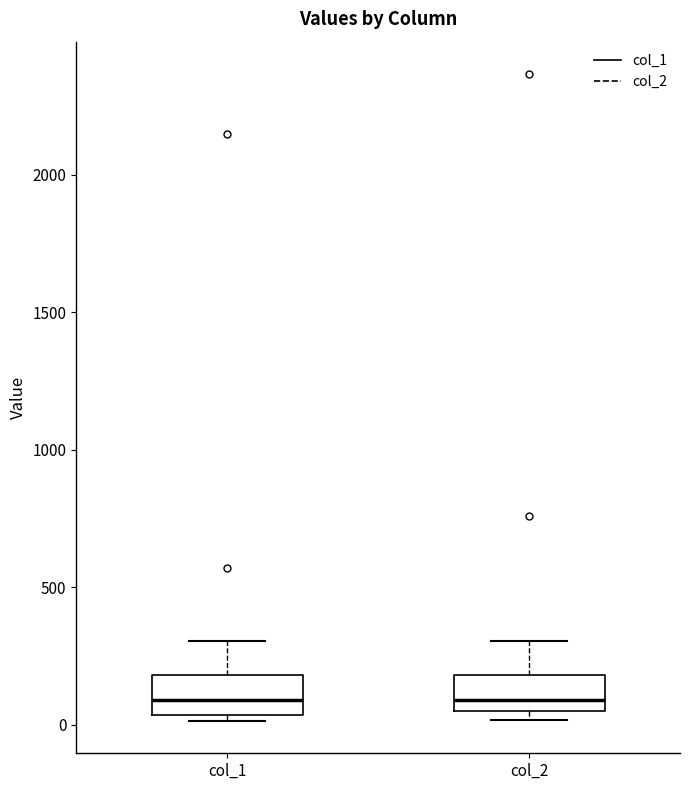

Reading left to right, read every box against the y-axis: the position of its median line, the range the box covers, and the ends of its whiskers. The values are not printed on the chart, so give them approximately, as read against the axis.

col_1: median 100, box 50 to 200, whiskers 0 to 300
col_2: median 100, box 50 to 200, whiskers 0 to 300